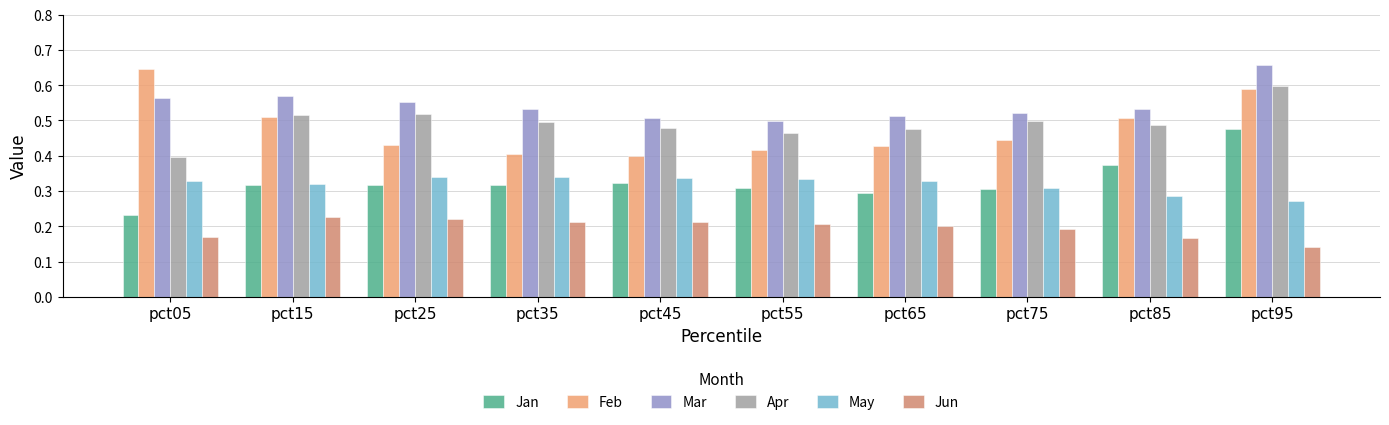

True or false: Mar has a value of 0.5 at pct85.

True